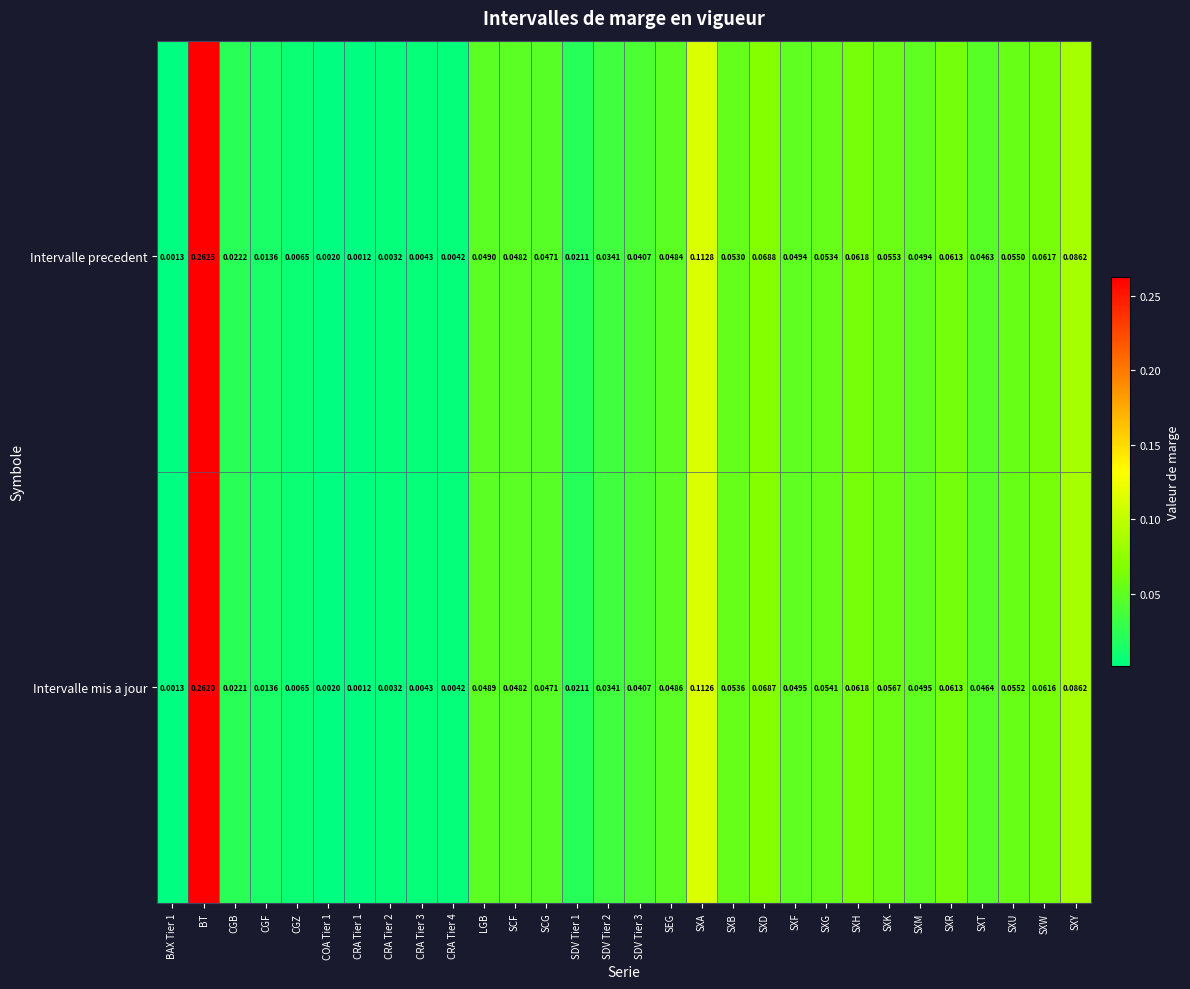

At SXB, list the series in order from largest to smallest.

Intervalle mis a jour, Intervalle precedent